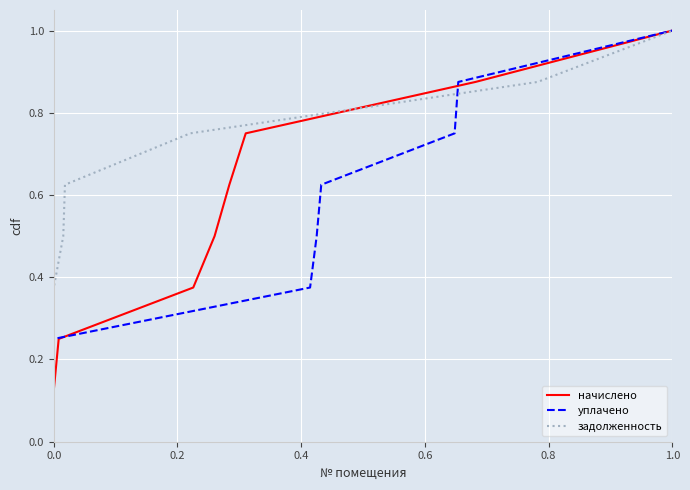

The начислено series shows 1.0 at 1.0. True or false?

True